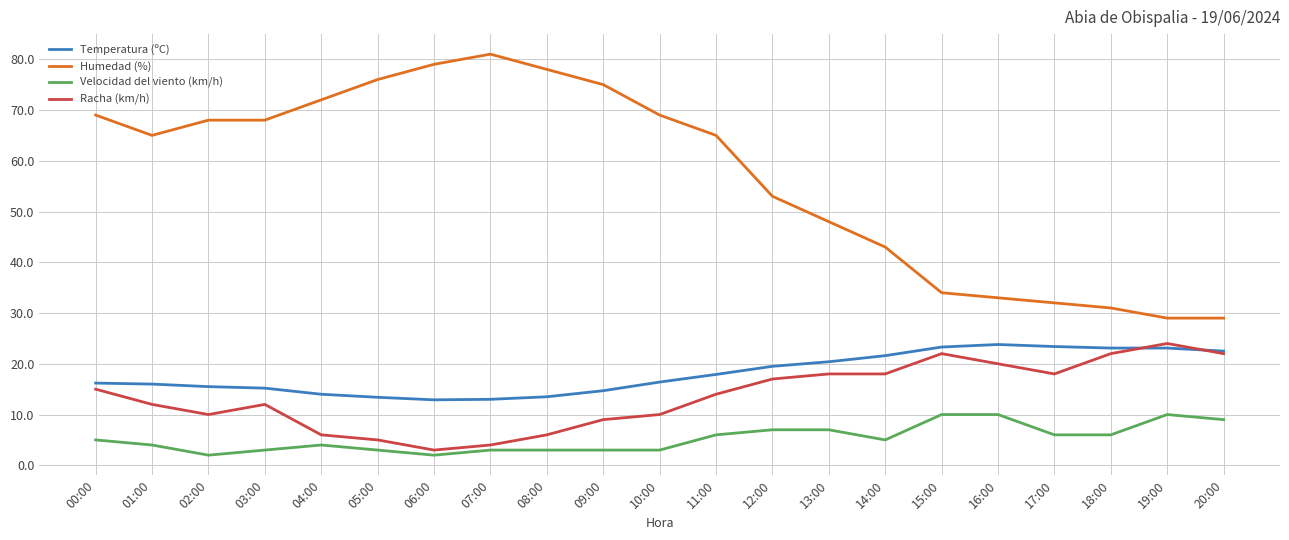

What is the sum of all Temperatura (ºC) values?

379.4